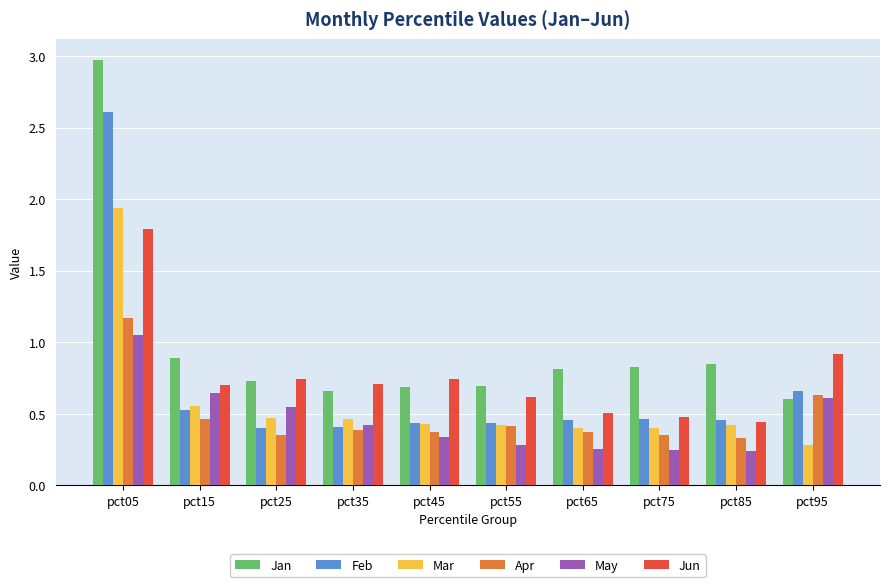

Does the chart contain any negative values?

No